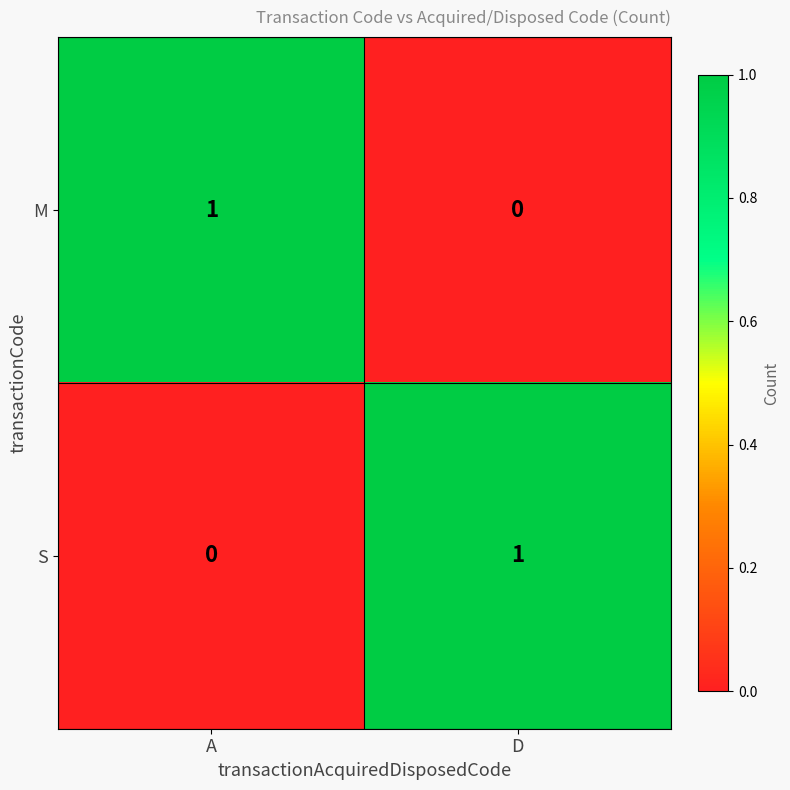

At which label does M reach its peak?

A